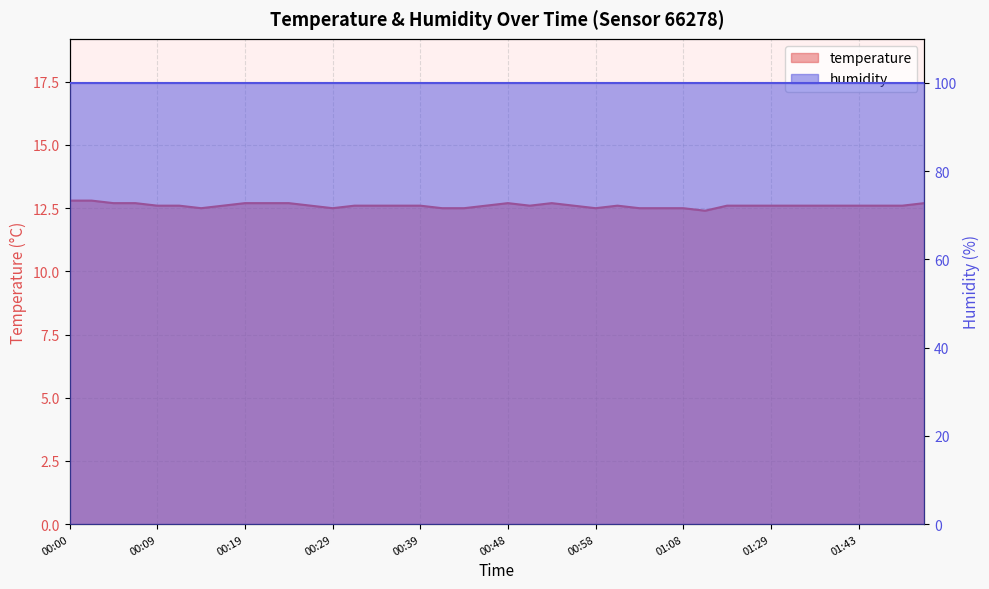

What is the average value?

12.6